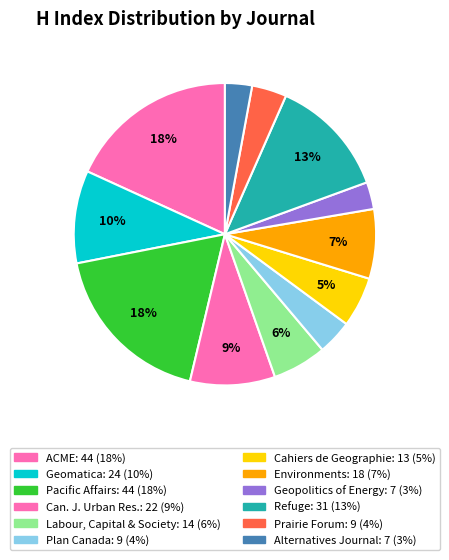

How many slices are in this pie chart?

12